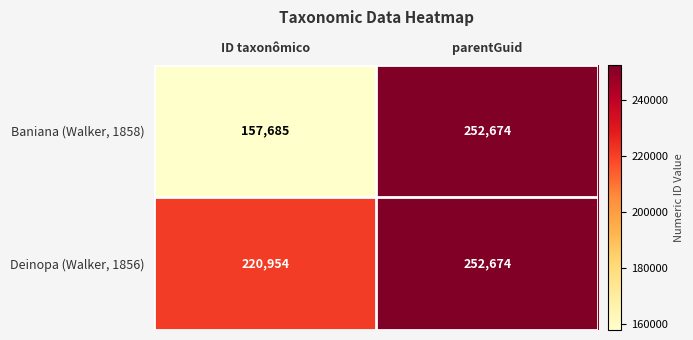

What is the difference between the highest and lowest values at ID taxonômico?

63269